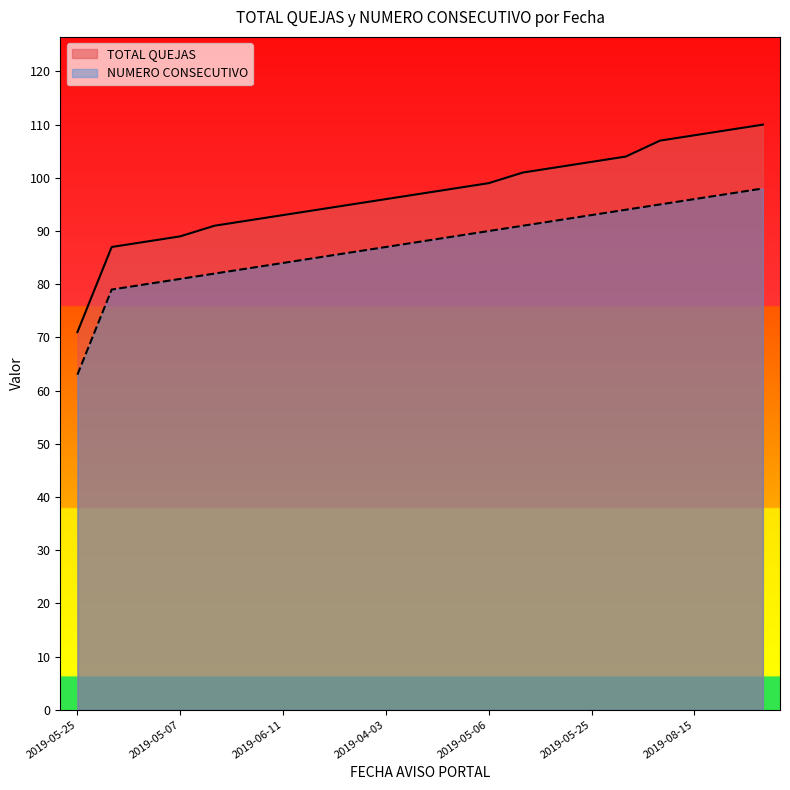

Rank the series by their average value, from lowest to highest.

NUMERO CONSECUTIVO, TOTAL QUEJAS